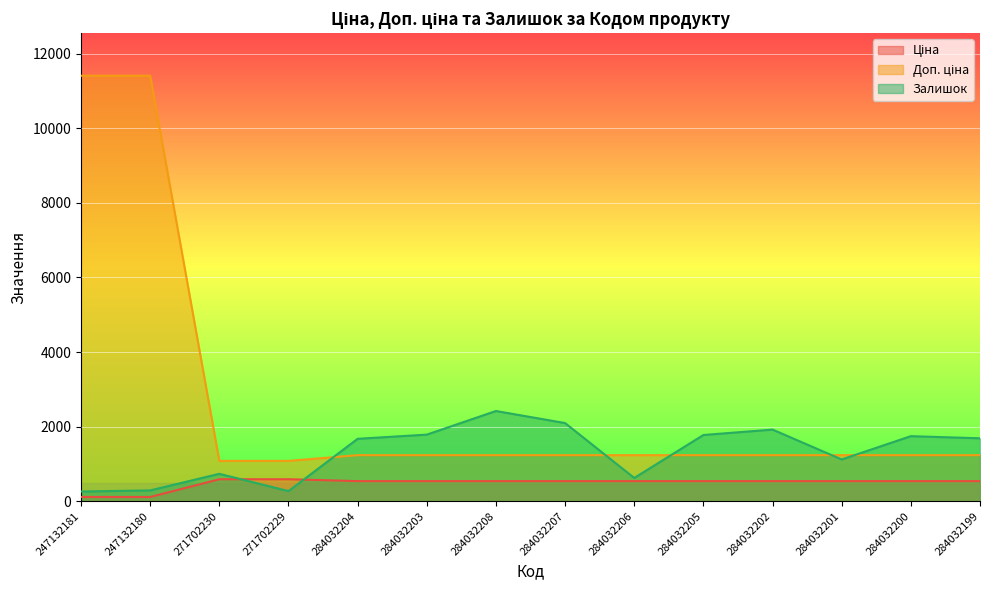

What position from the left is 247132181?

1